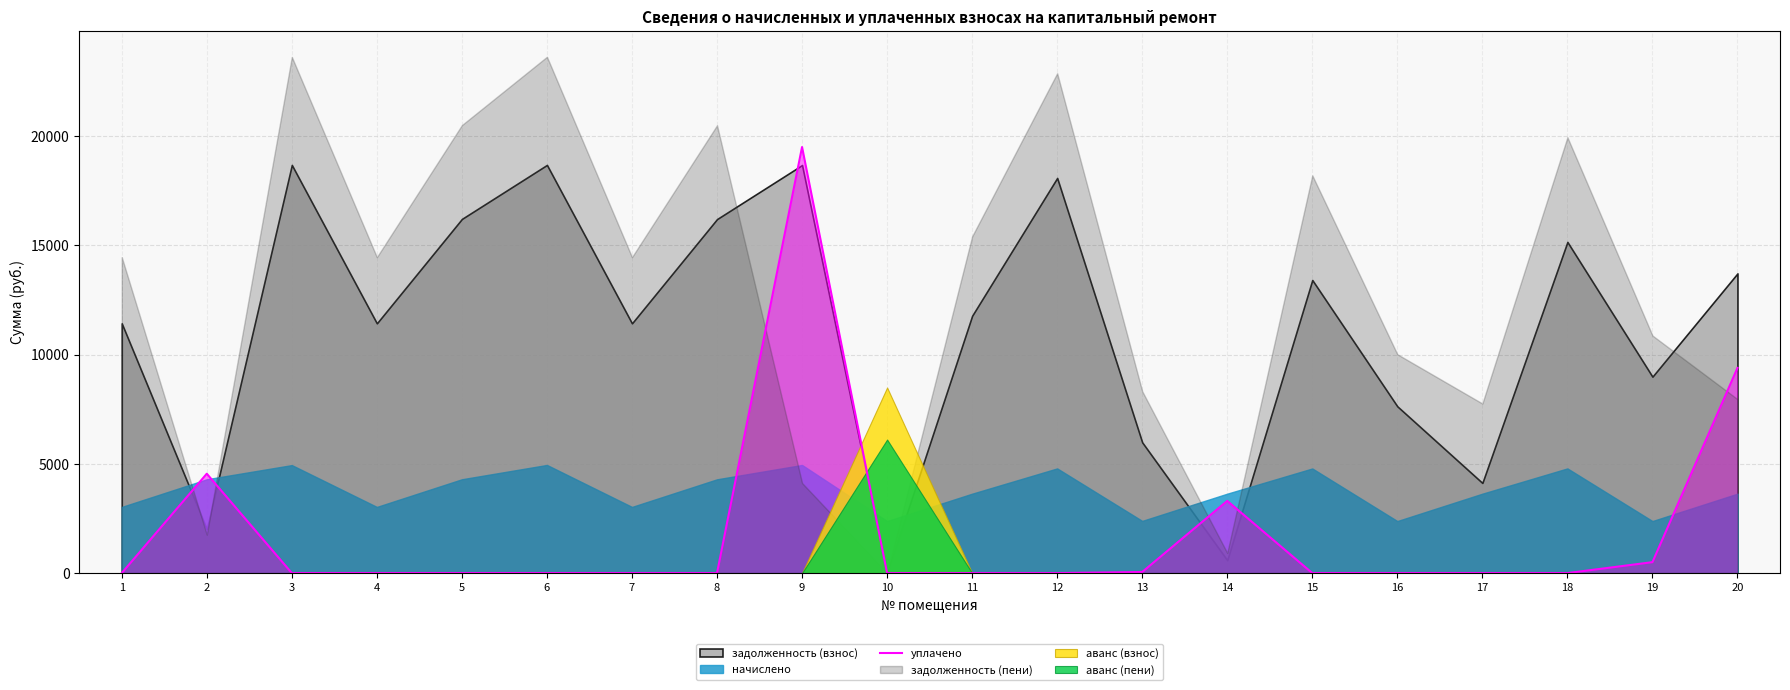

The value of уплачено at 20 is 9387.7. True or false?

True